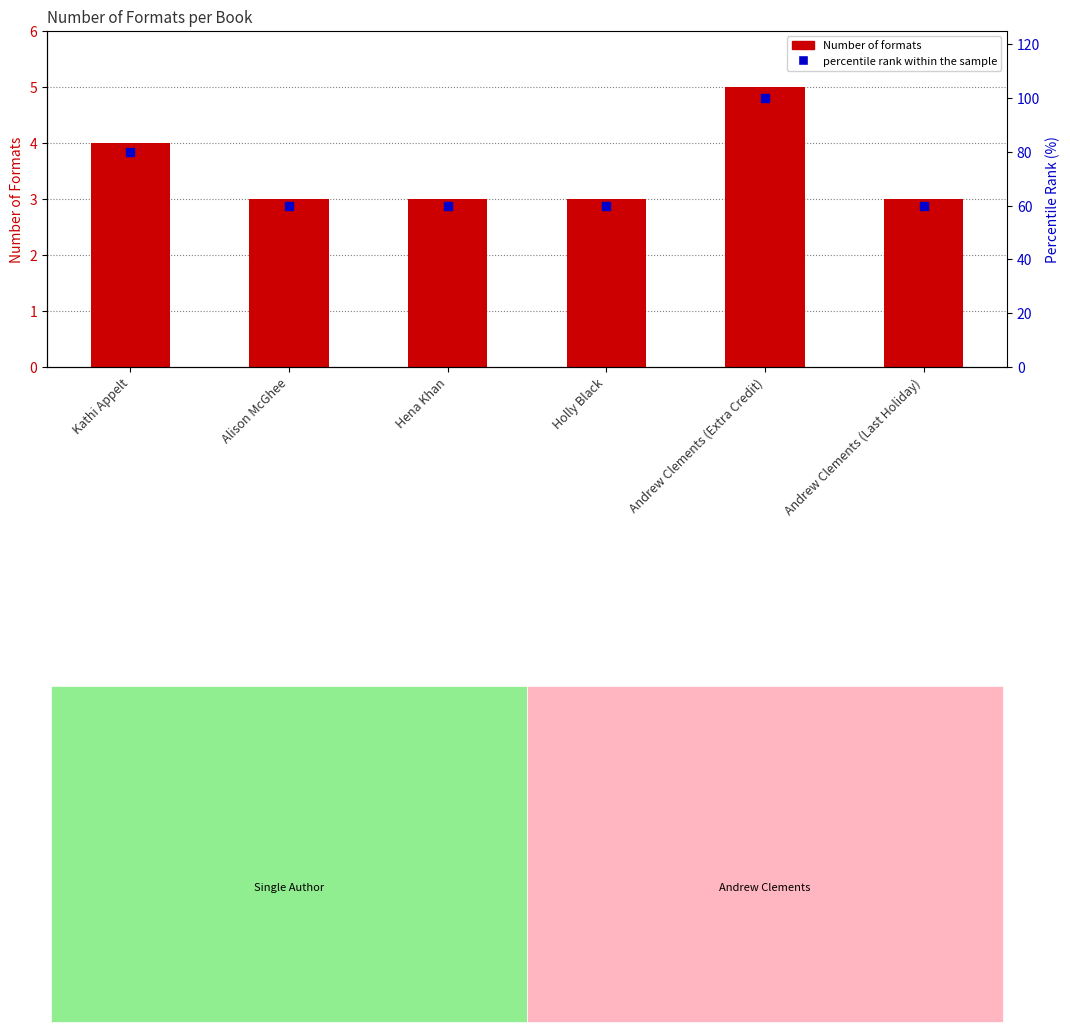

Which series contains the highest Y value?

percentile rank within the sample